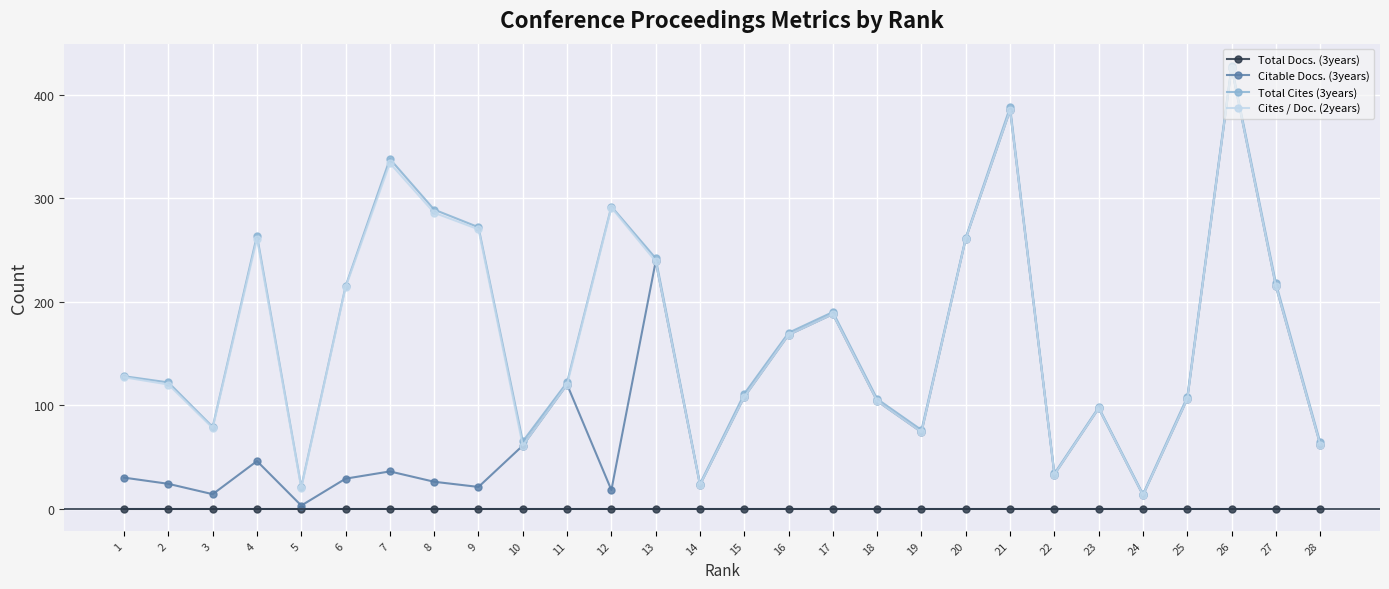

Does the chart have visible grid lines?

Yes